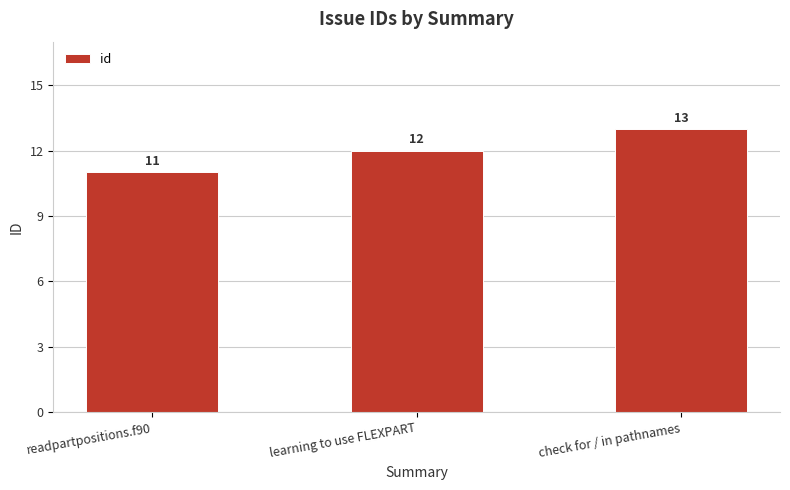

How many bars are there in total?

3